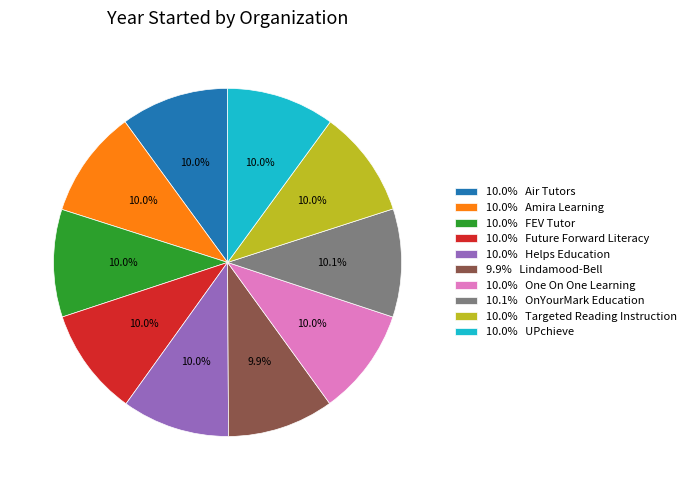

Approximately how many times larger is the value at 10.0% Amira Learning compared to 10.0% Targeted Reading Instruction?

1.0